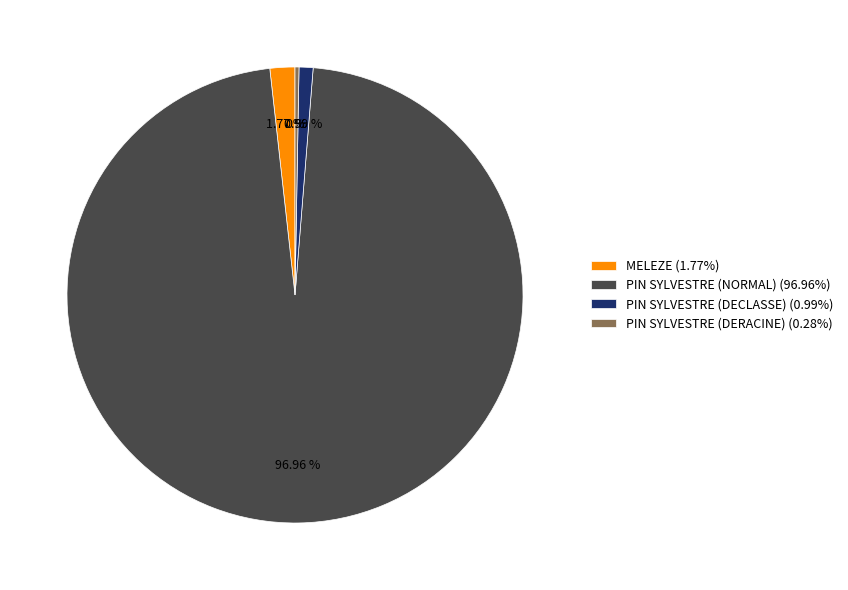

Is there a majority slice in this chart?

Yes